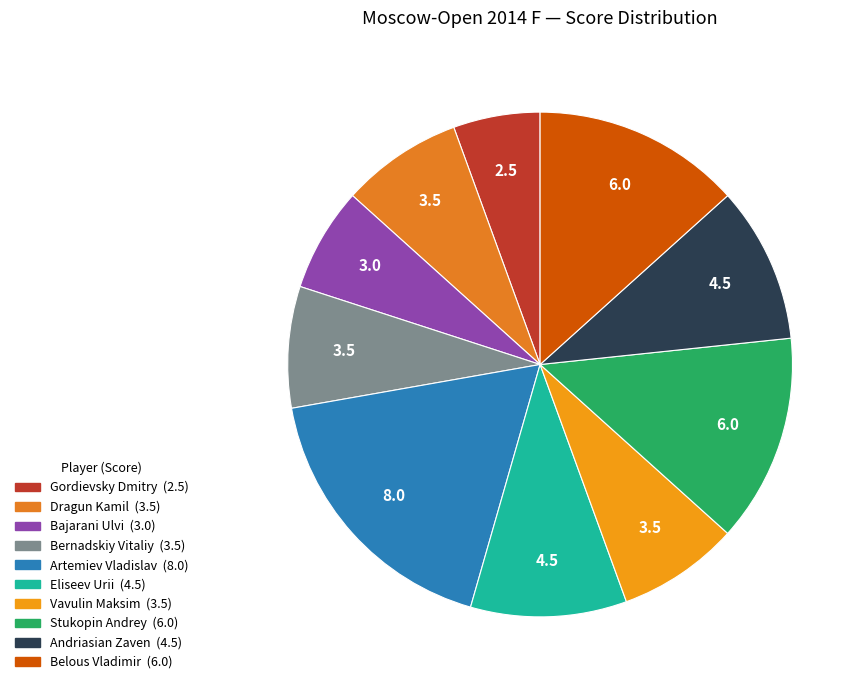

How much of the chart is everything except Vavulin Maksim?

92.2%